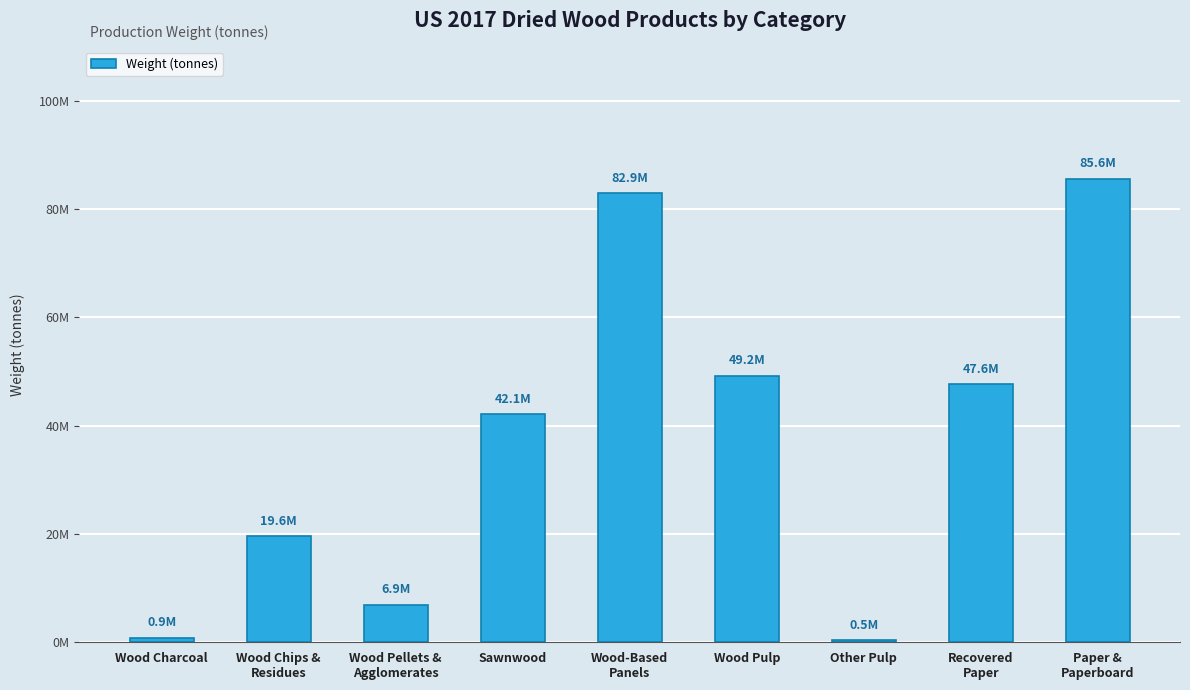

Does the chart contain any negative values?

No